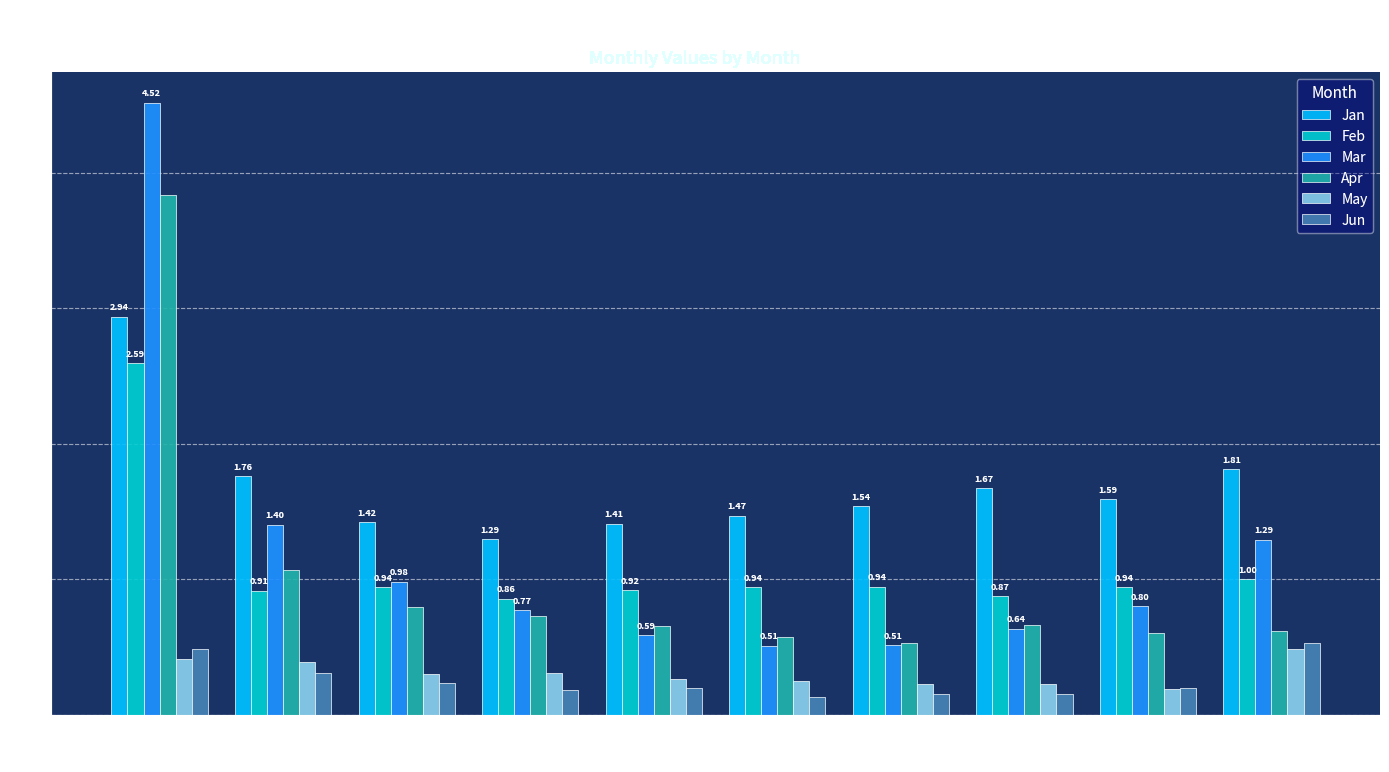

Which series changed the most between pct85 and pct95?

Mar